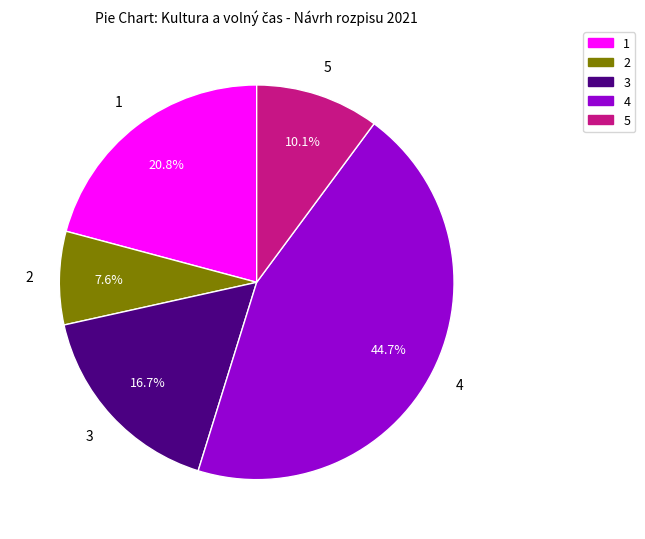

Is there a majority slice in this chart?

No